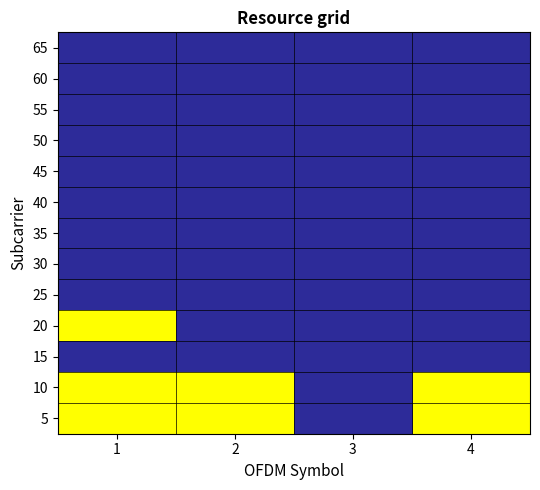

Between 4 and 3, which is larger?

4